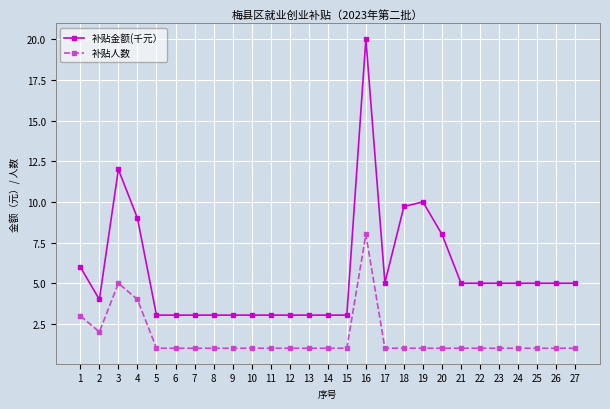

At which category is the sum across all series the highest?

16